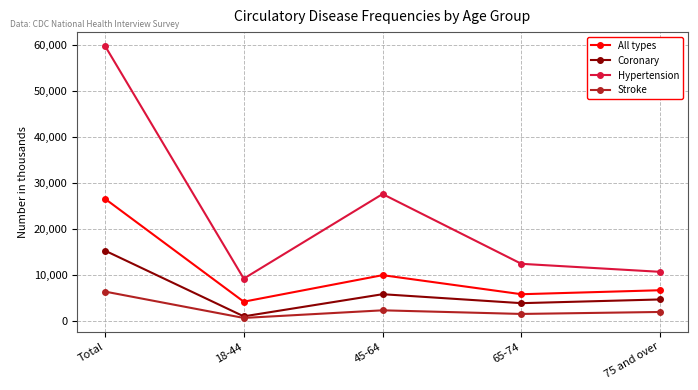

At which label does Coronary first exceed 4657?

Total